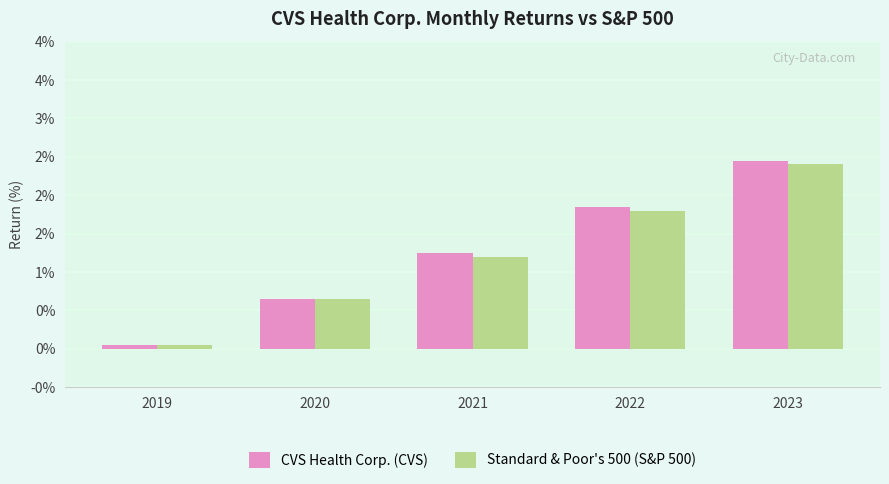

What is the value of the Standard & Poor's 500 (S&P 500) bar at the 4th from the left?

1.8